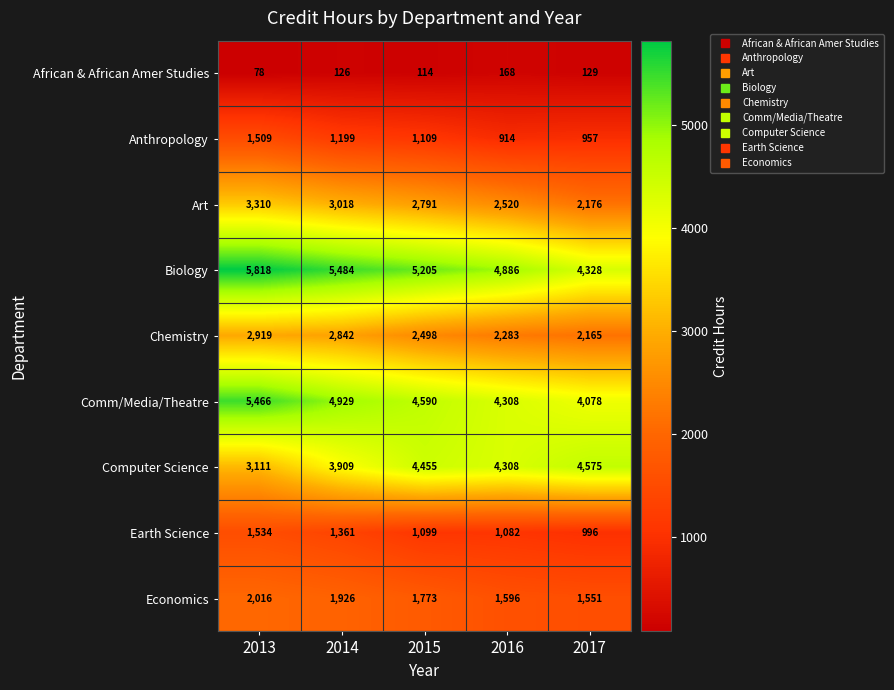

Which label corresponds to the smallest value in the chart?

2013